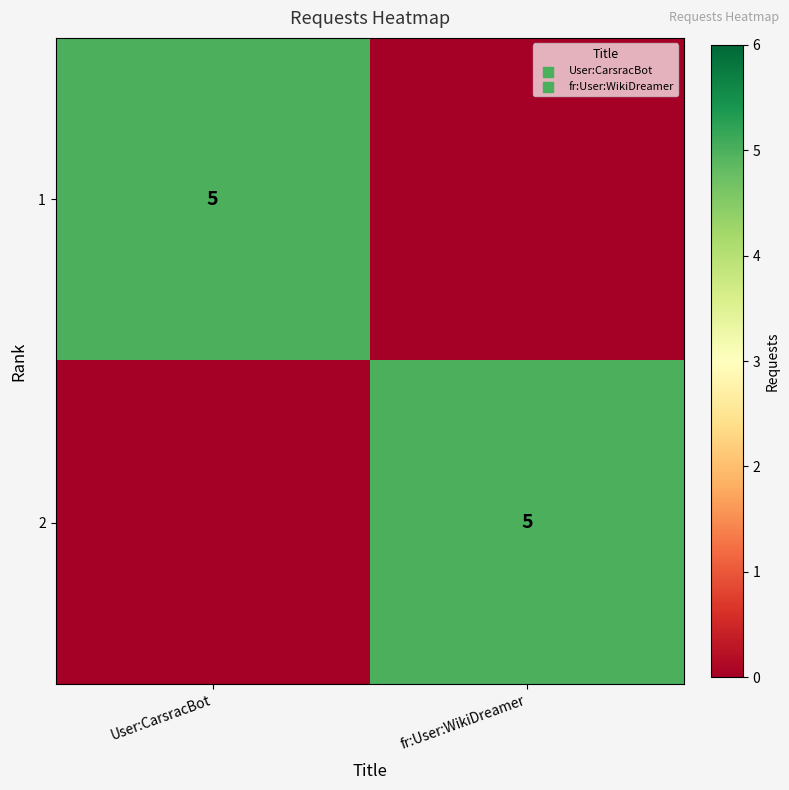

The value of 1 at User:CarsracBot is 8. True or false?

False